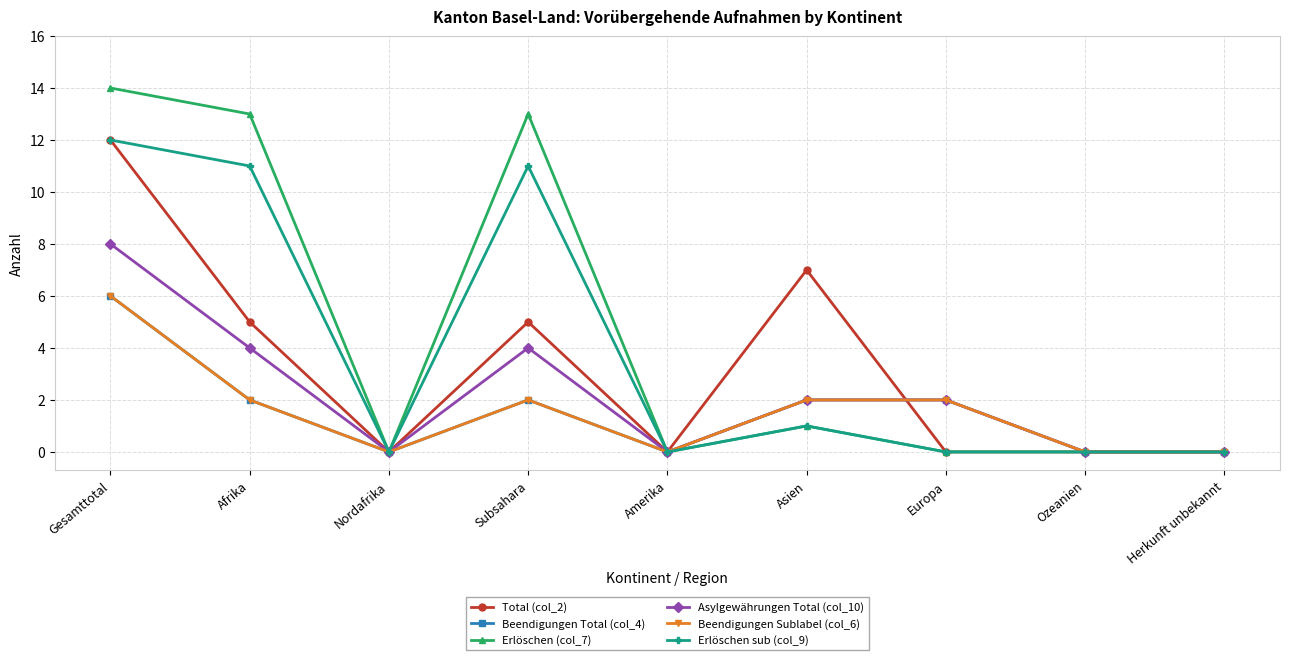

True or false: Erlöschen sub (col_9) and Erlöschen (col_7) intersect in this chart.

False